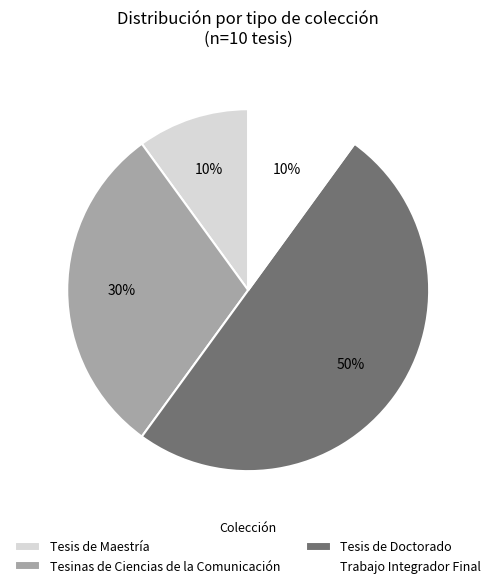

Which slice is the largest?

Tesis de Doctorado